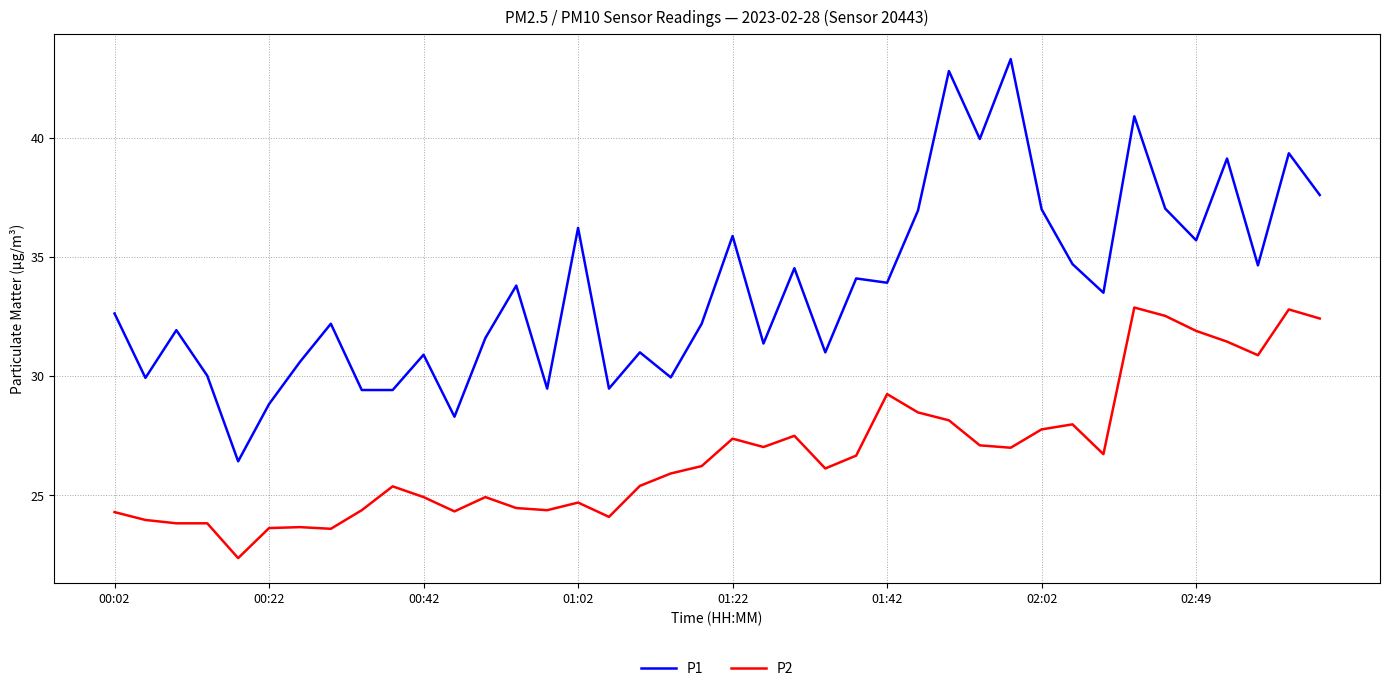

What is the difference between the maximum and minimum values in the P2 series?

10.5